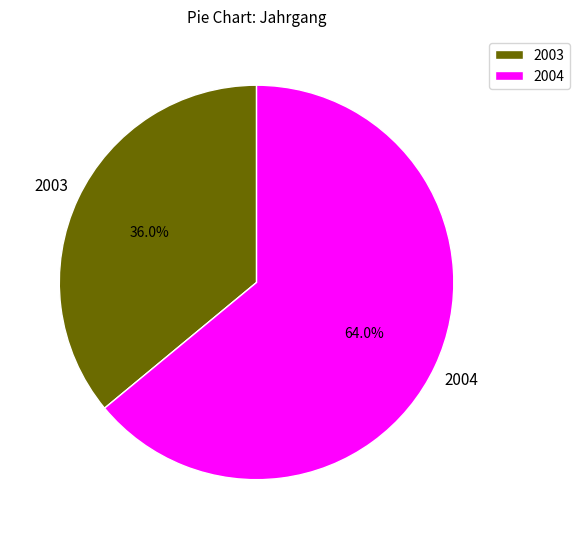

Rank the categories by value from highest to lowest.

2004, 2003